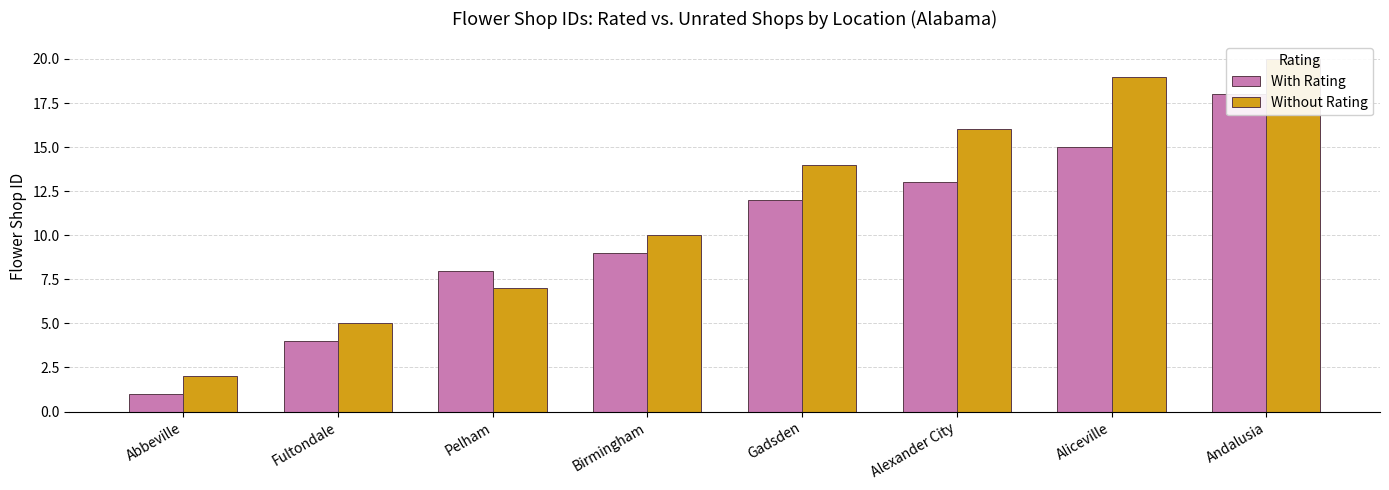

Is it true that Without Rating equals 10 at Pelham?

False